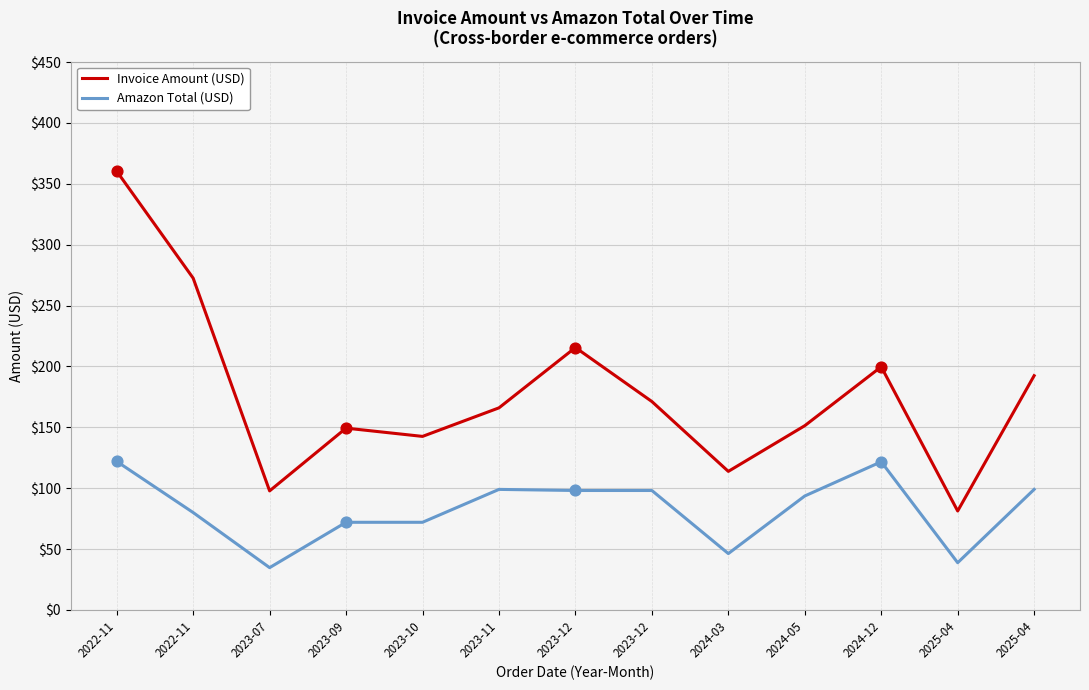

What is the total value across all series at 2024-12?

321.4